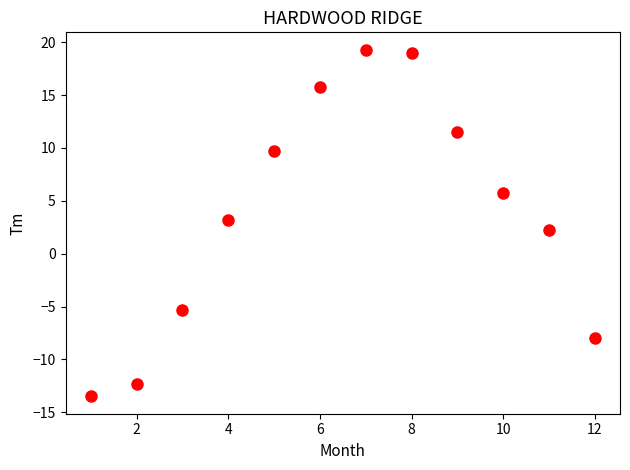

What is the average X value?

6.5